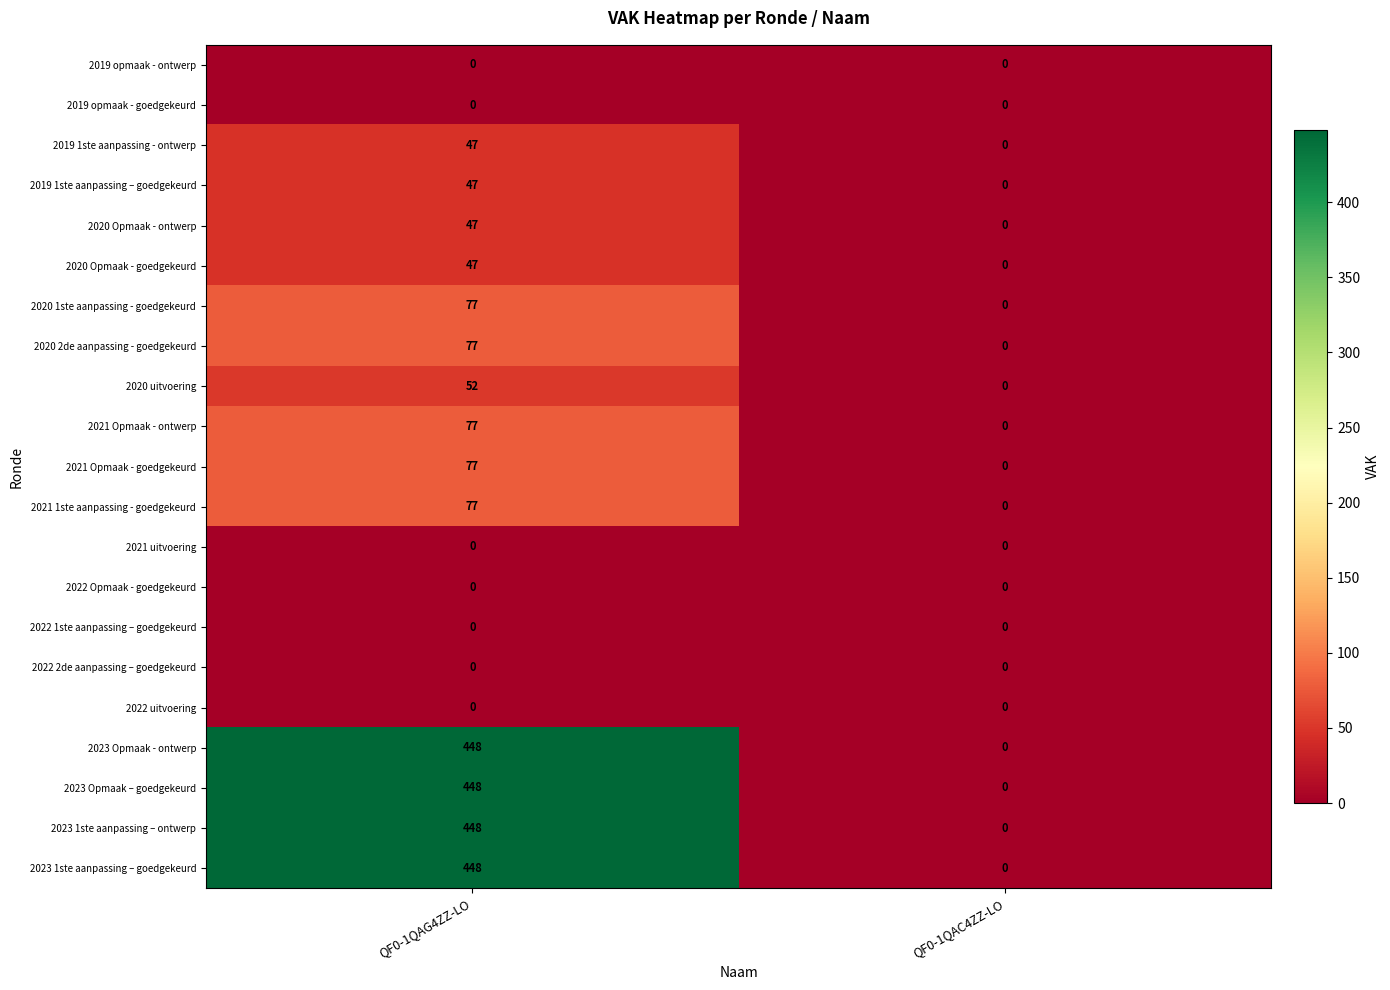

What is the highest value of the 2021 1ste aanpassing - goedgekeurd series?

77